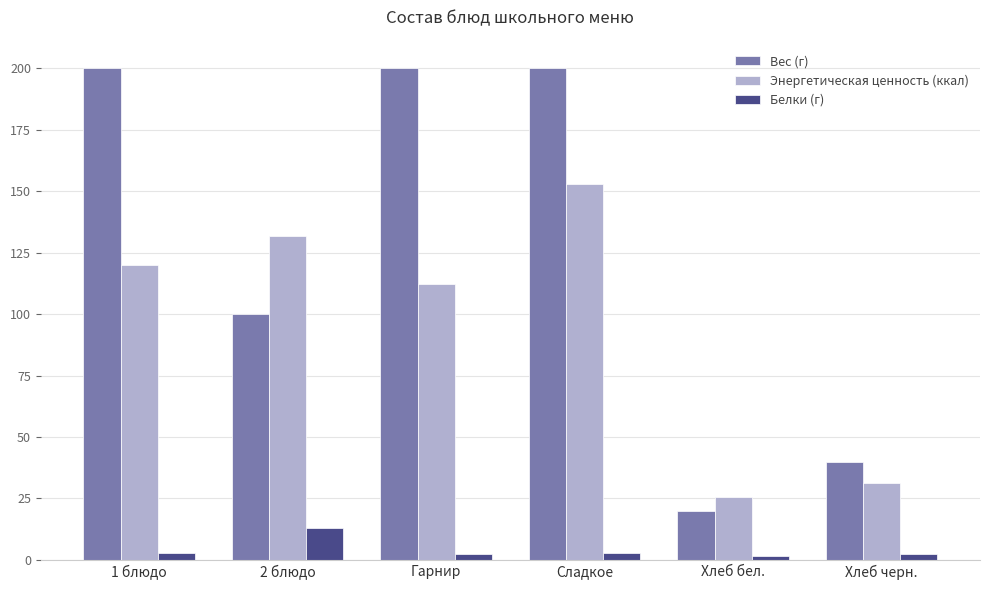

What is the minimum value for Энергетическая ценность (ккал)?

25.5